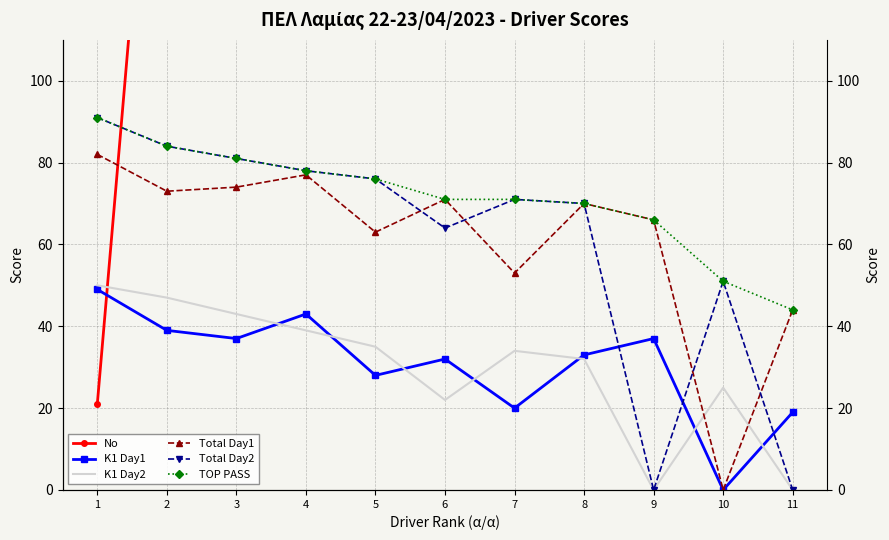

Which series has the largest total across all categories?

No